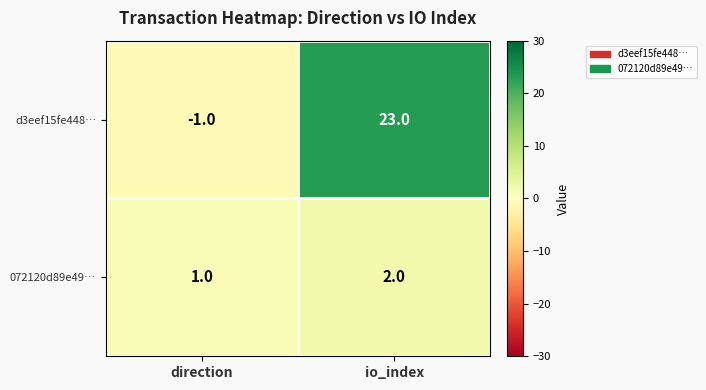

Reading left to right, list all the values displayed in this chart.

d3eef15fe448…: direction=-1	io_index=23
072120d89e49…: direction=1	io_index=2